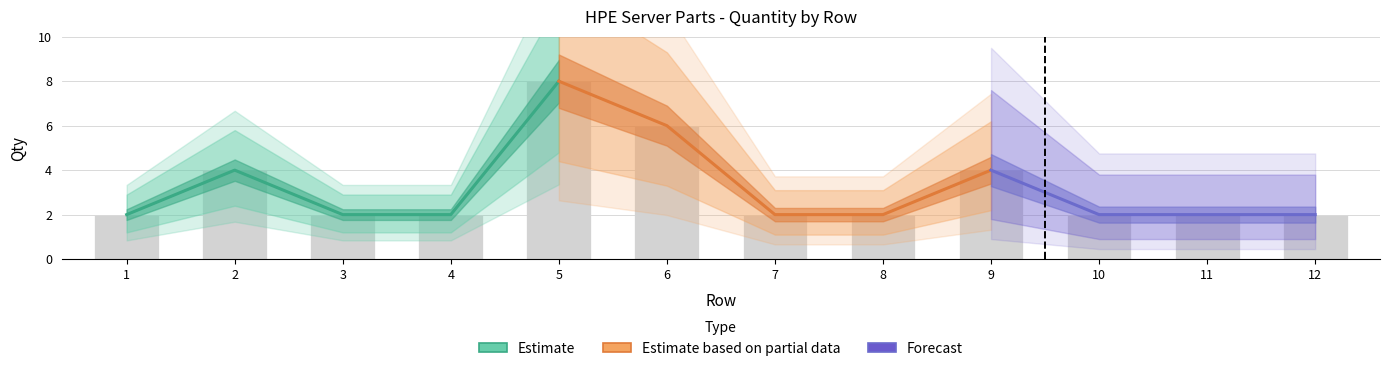

Reading left to right, list all the values displayed in this chart.

2	4	2	2	8	6	2	2	4	2	2	2